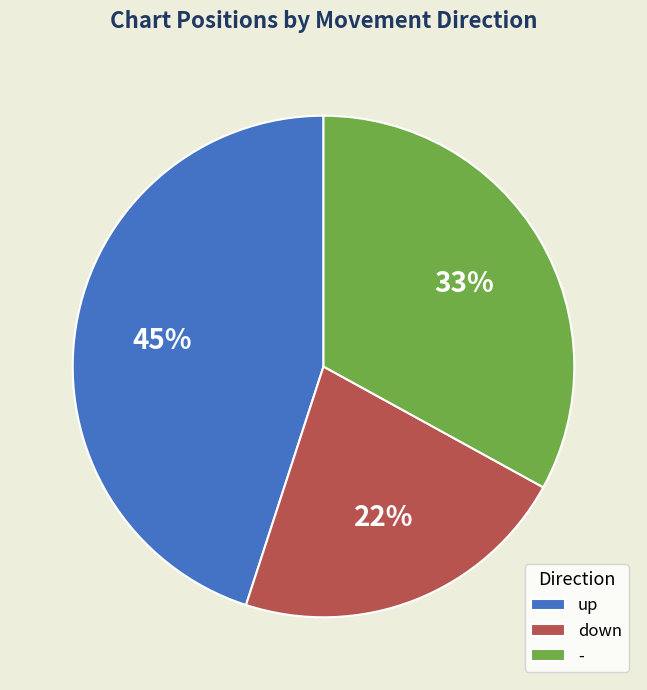

Count the number of slices in the pie.

3